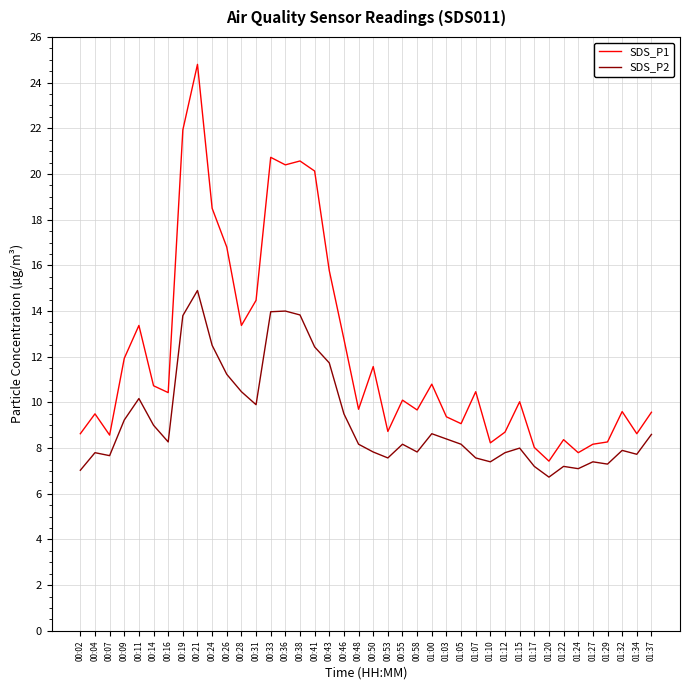

Is this an area chart (filled region under the line)?

No